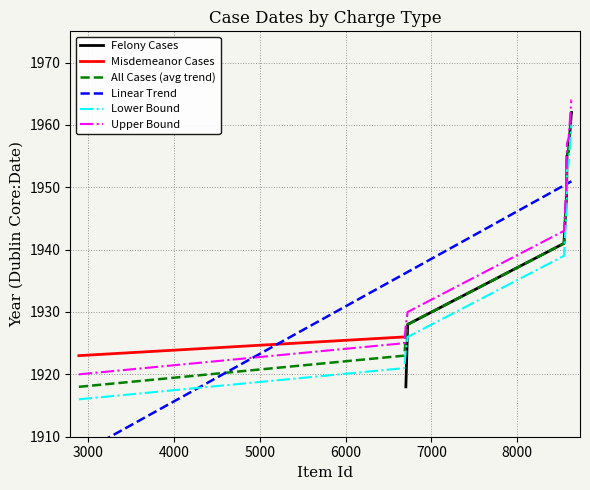

What is the change in value from 8578 to 8634?

+7